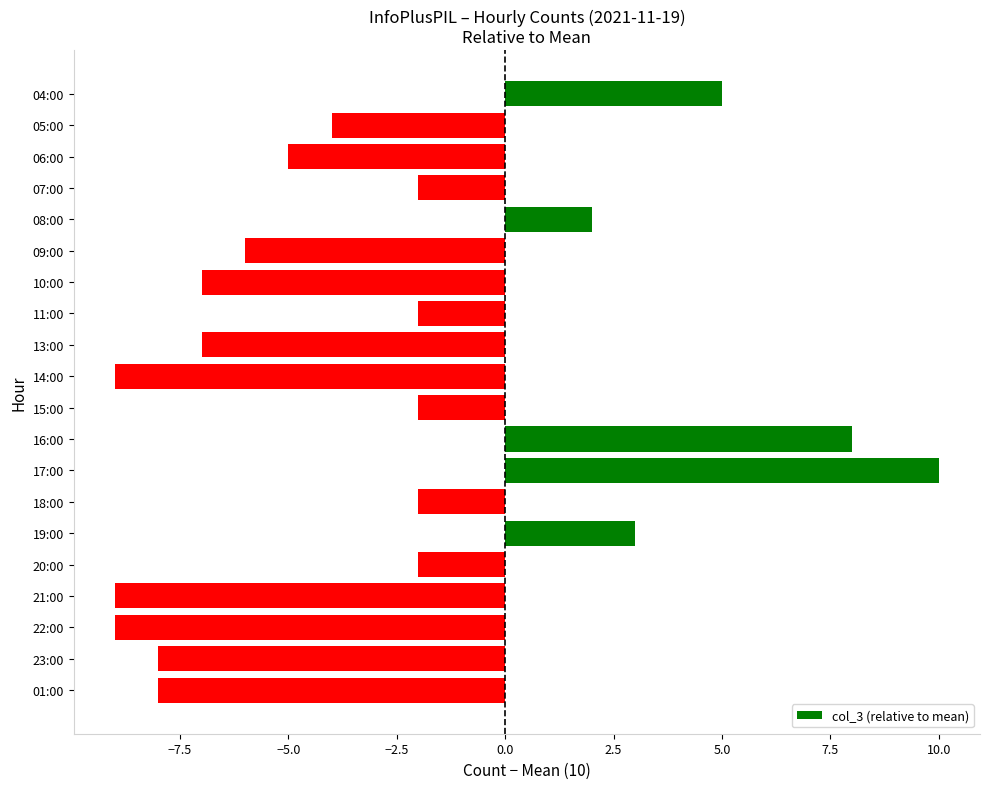

Which has a higher value, 17:00 or 23:00?

17:00